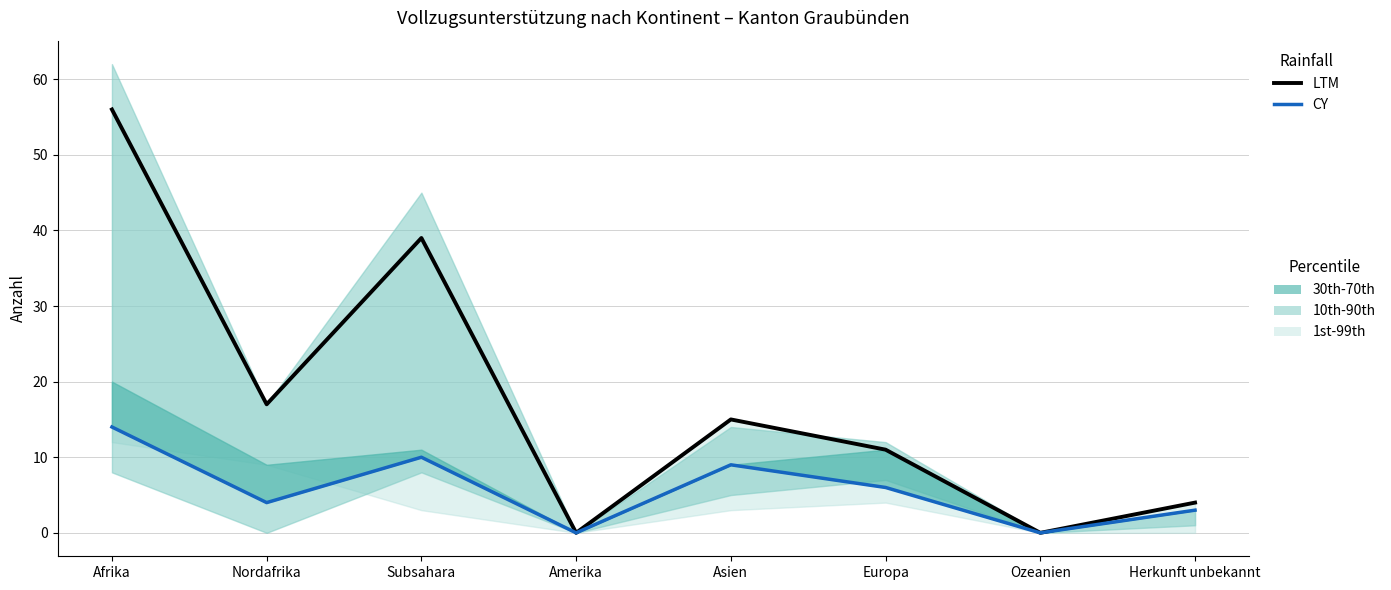

Where does the LTM series first go above 15?

Afrika